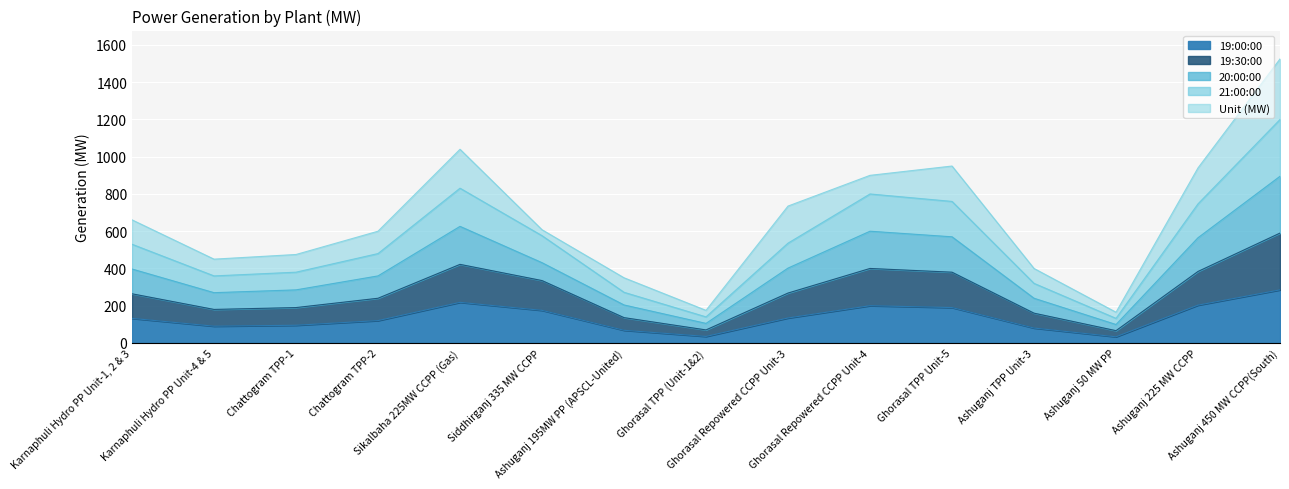

What is the total value across all series at Chattogram TPP-1?

475